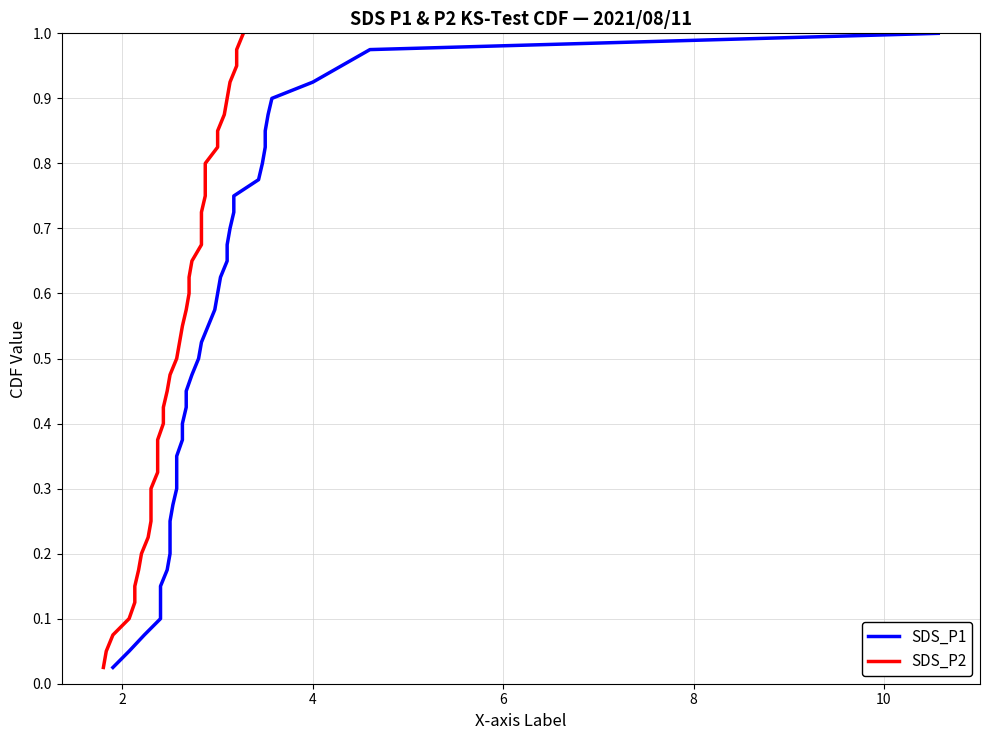

The SDS_P1 series shows 0.3 at 7. True or false?

False